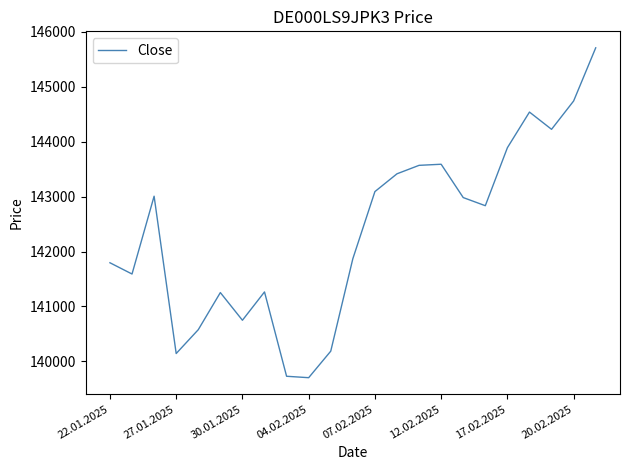

What is the maximum value shown in the chart?

145710